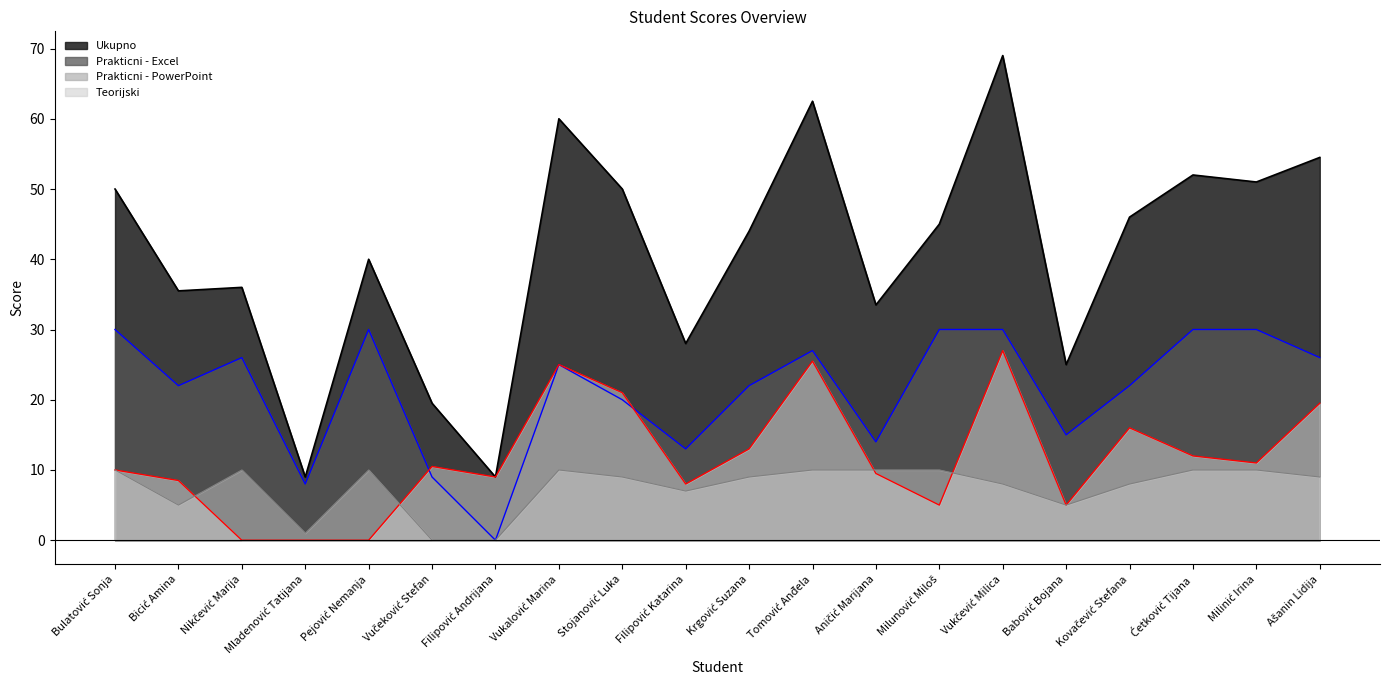

True or false: Ukupno has a value of 12.6 at Bulatović Sonja.

False